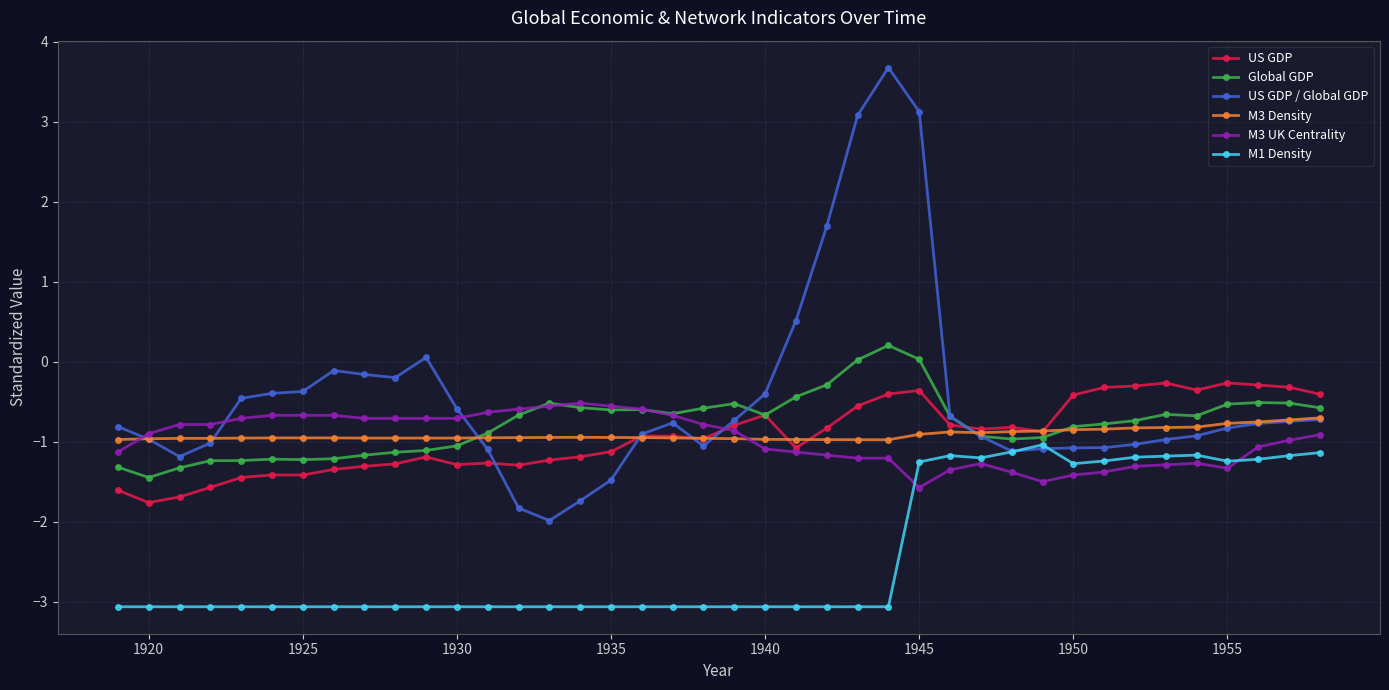

True or false: US GDP has more than 0 points higher than both neighbors.

True